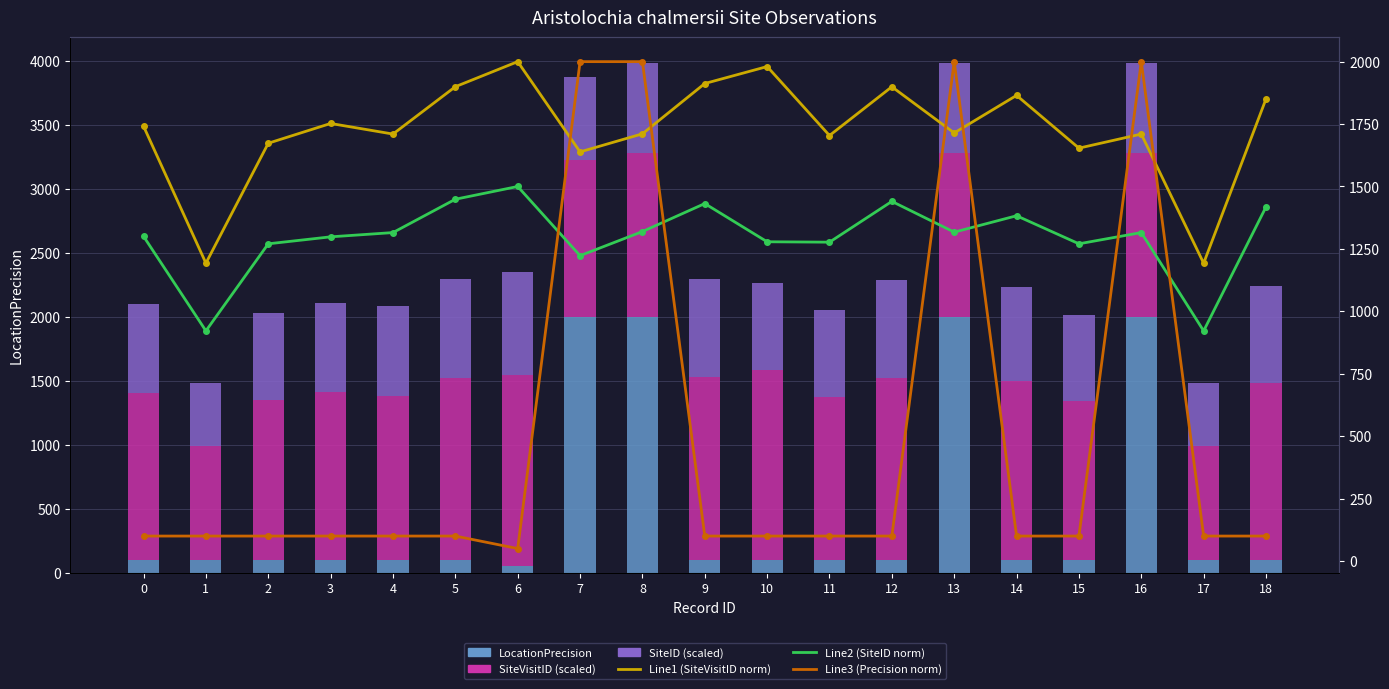

Which series changed the most between 1 and 10?

Line1 (SiteVisitID norm)